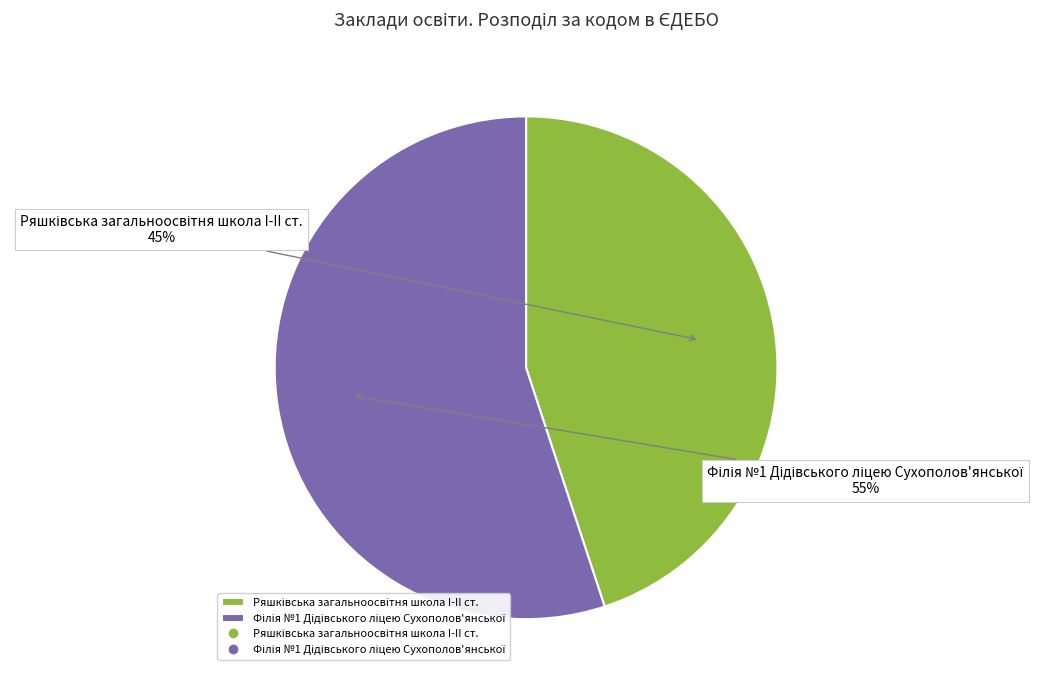

Does any single category account for the majority?

Yes